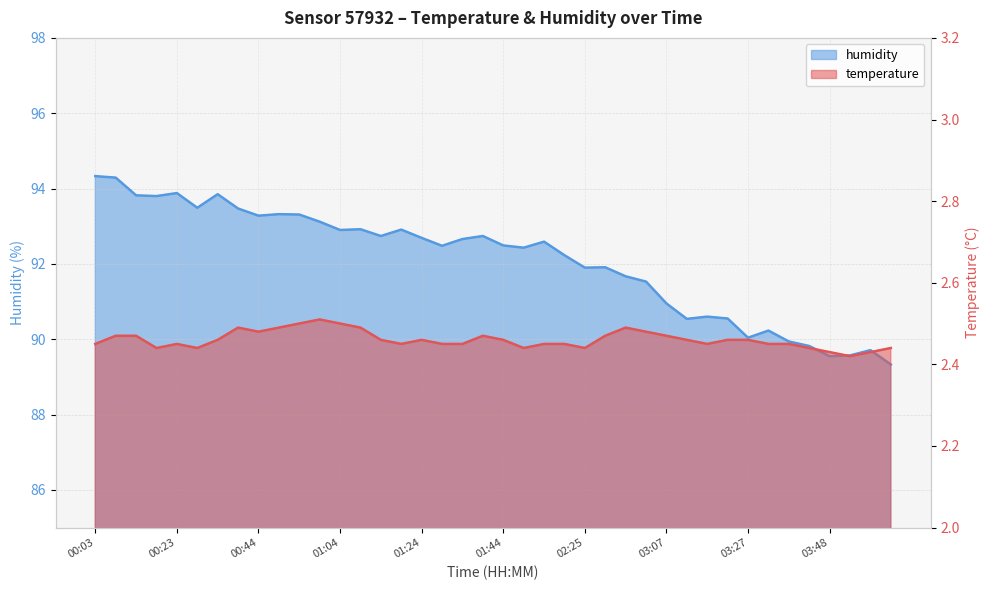

The value of humidity at 01:24 is 92.7. True or false?

True